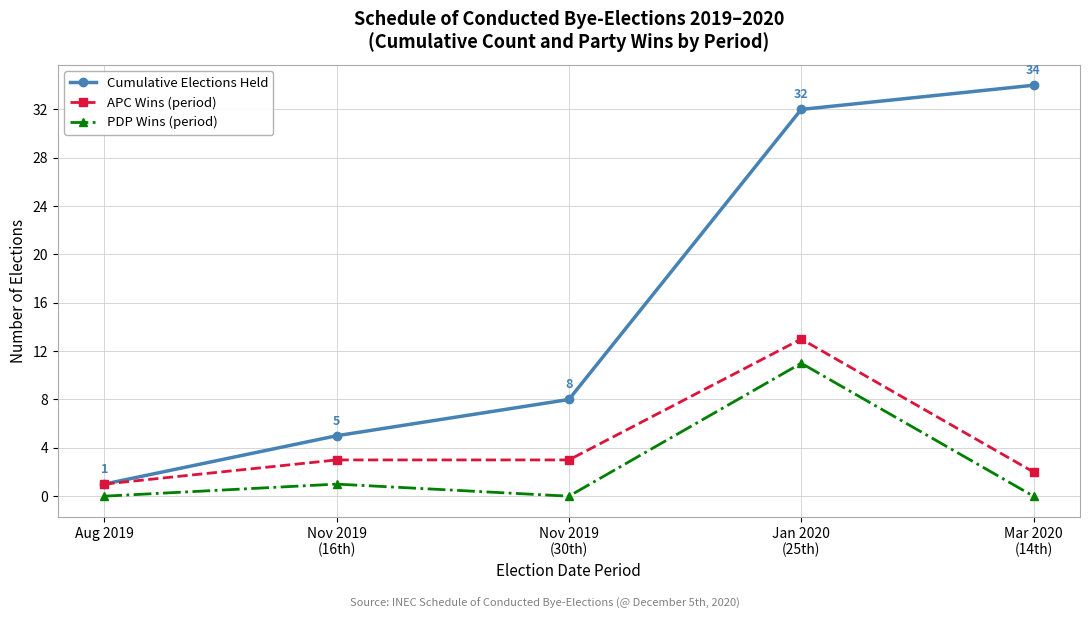

Reading right to left, what are all the values shown in this chart?

Cumulative Elections Held: Mar 2020
(14th)=34	Jan 2020
(25th)=32	Nov 2019
(30th)=8	Nov 2019
(16th)=5	Aug 2019=1
APC Wins (period): Mar 2020
(14th)=2	Jan 2020
(25th)=13	Nov 2019
(30th)=3	Nov 2019
(16th)=3	Aug 2019=1
PDP Wins (period): Mar 2020
(14th)=0	Jan 2020
(25th)=11	Nov 2019
(30th)=0	Nov 2019
(16th)=1	Aug 2019=0